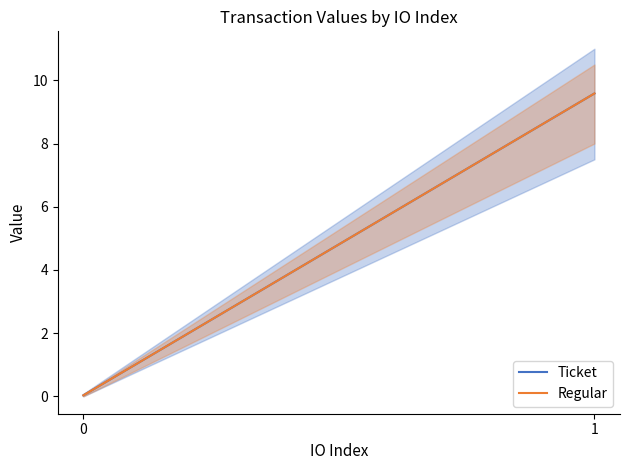

Count the number of data series in this chart.

2